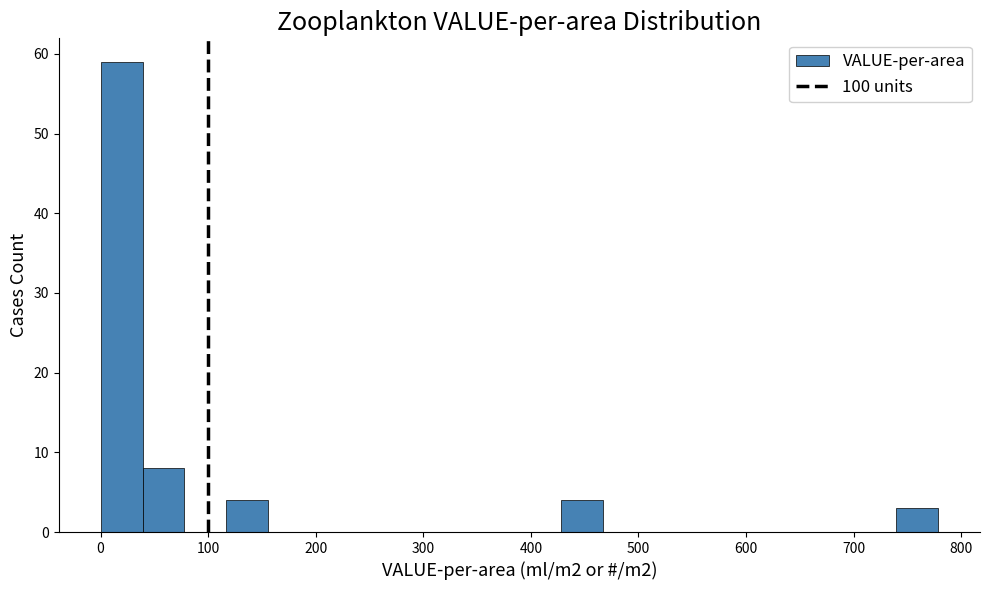

Read against the x-axis, roughly where is the centre of the tallest bar?

20